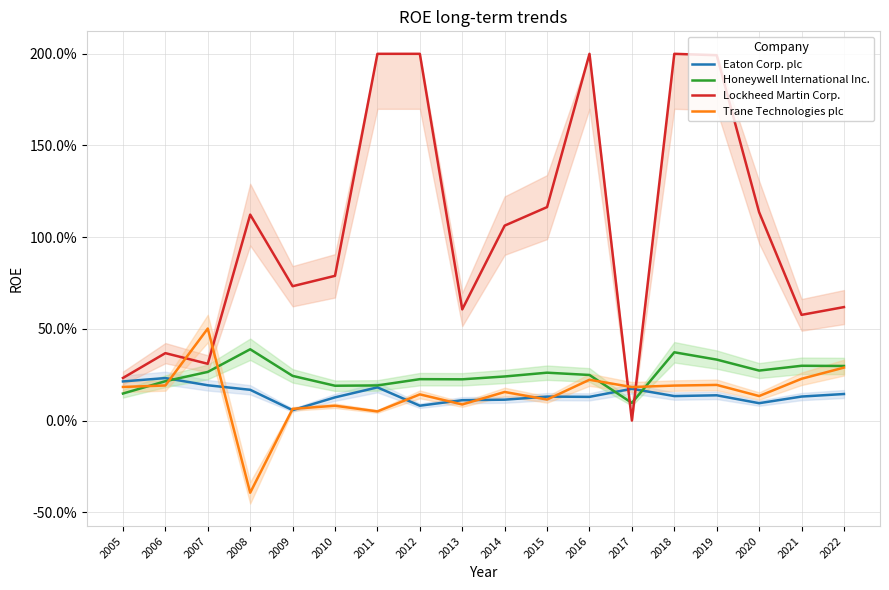

Where do Trane Technologies plc and Eaton Corp. plc first cross each other?

2006 and 2007